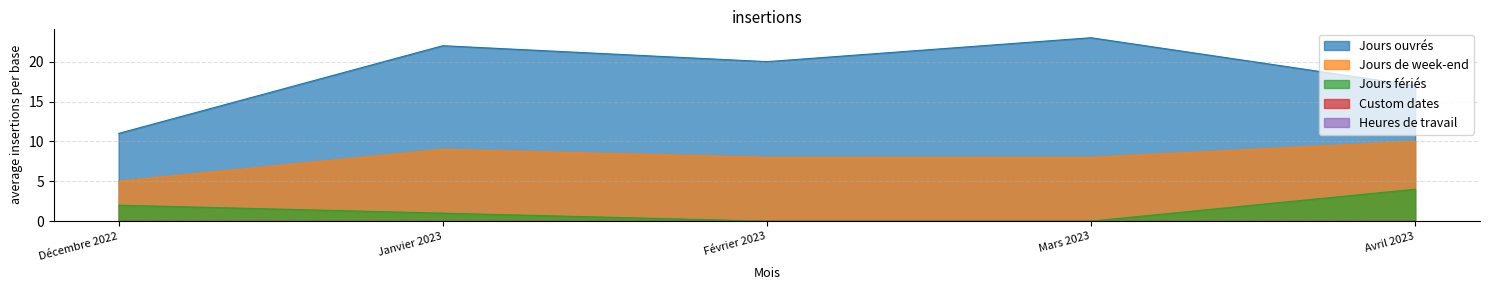

List the series in order of their peak value, lowest first.

Jours fériés, Jours de week-end, Jours ouvrés